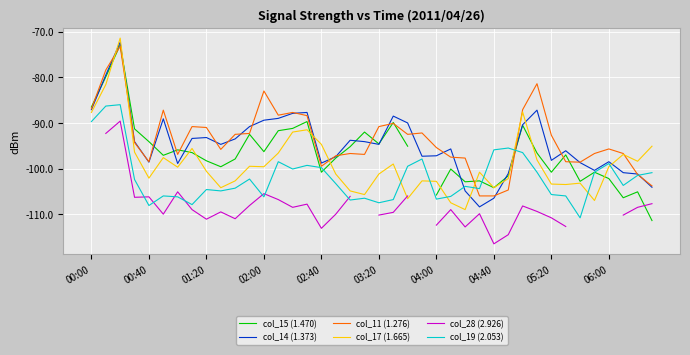

Where do col_19 (2.053) and col_14 (1.373) first cross each other?

25 and 26